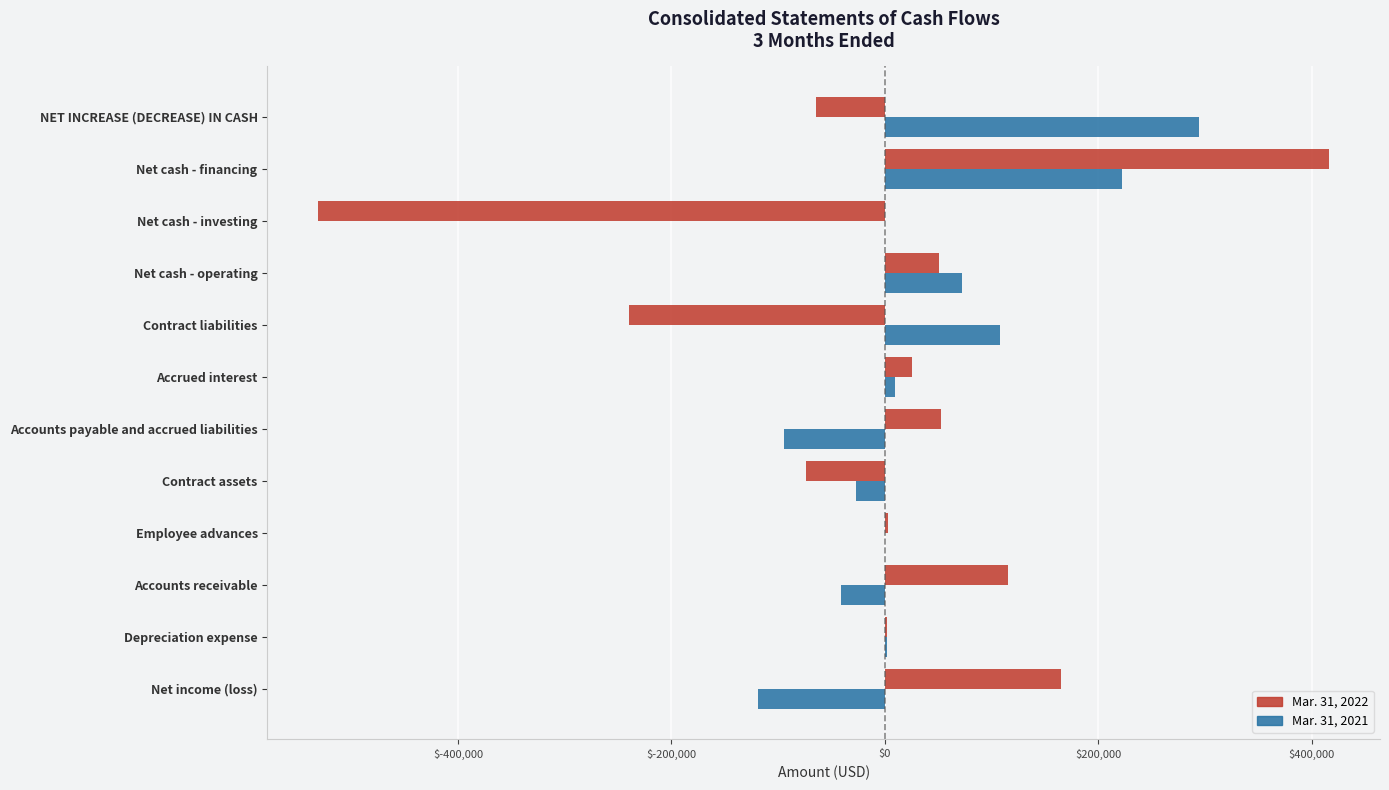

Which label corresponds to the largest value in the chart?

Net cash - financing